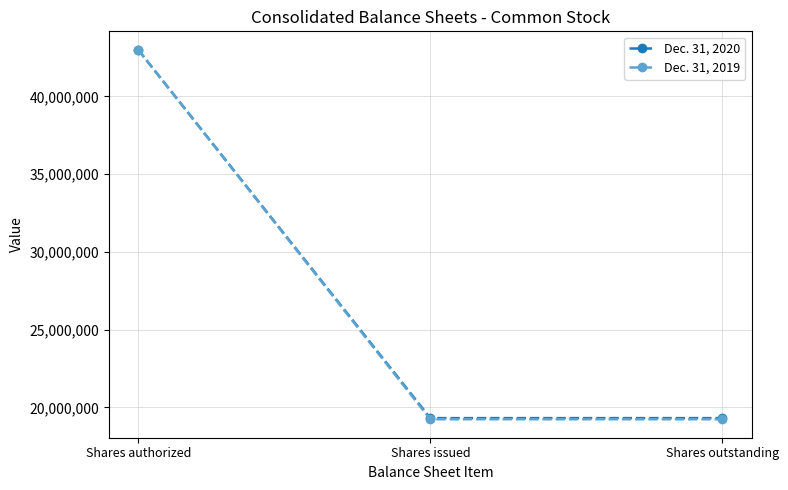

The Dec. 31, 2019 series shows 34102298 at Shares issued. True or false?

False